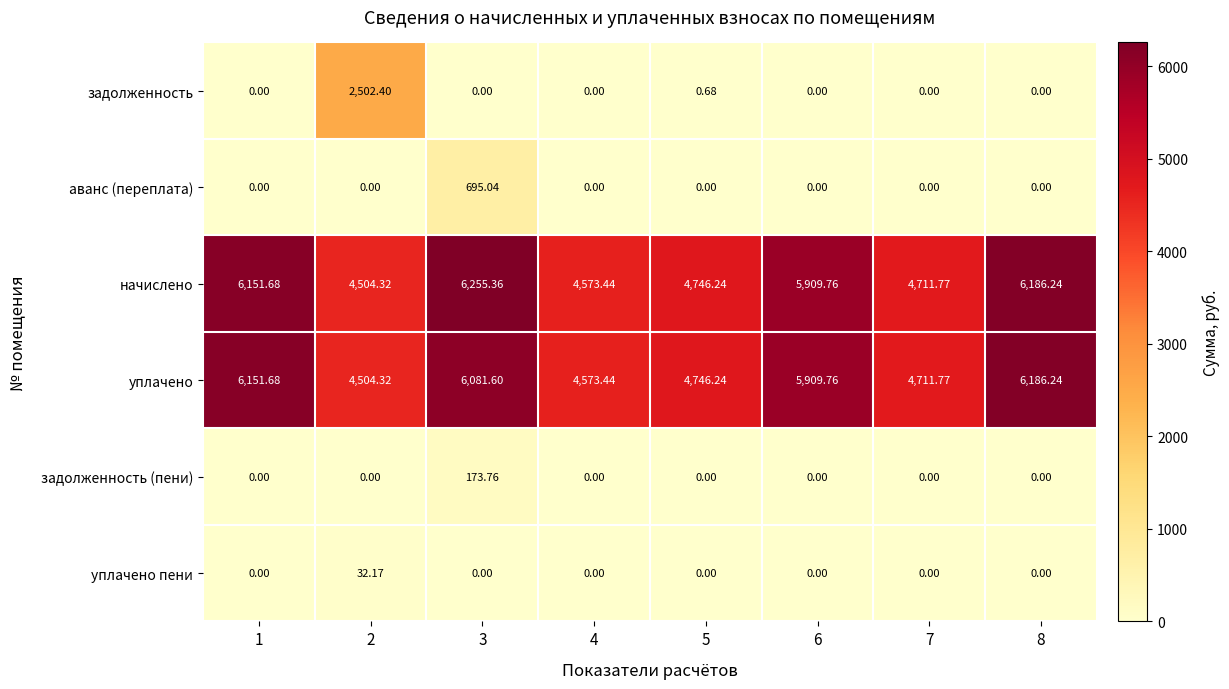

At which category does the chart reach its peak across all series?

3